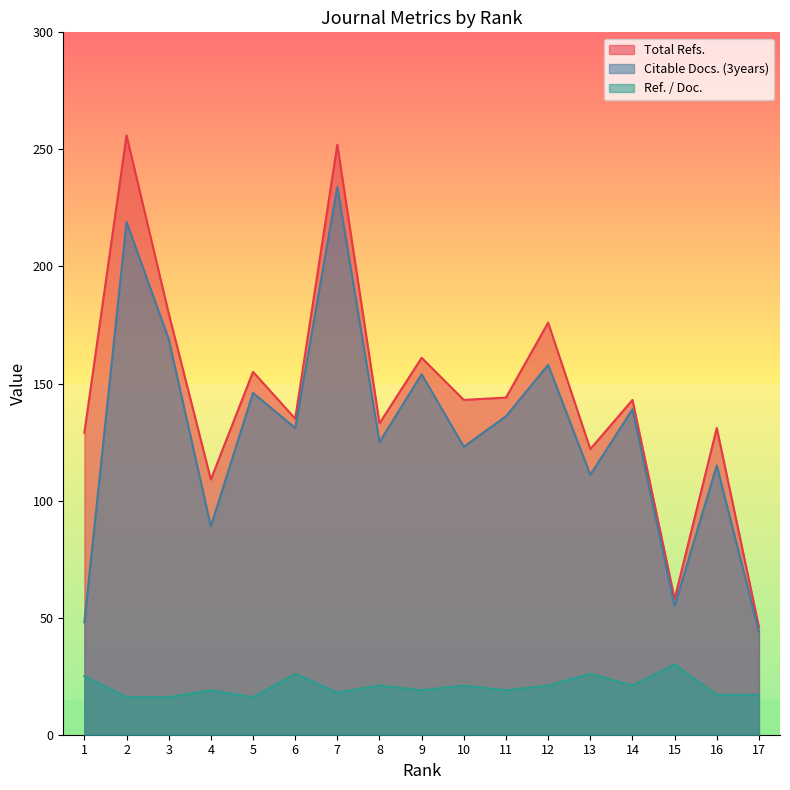

True or false: Citable Docs. (3years) and Ref. / Doc. intersect in this chart.

False